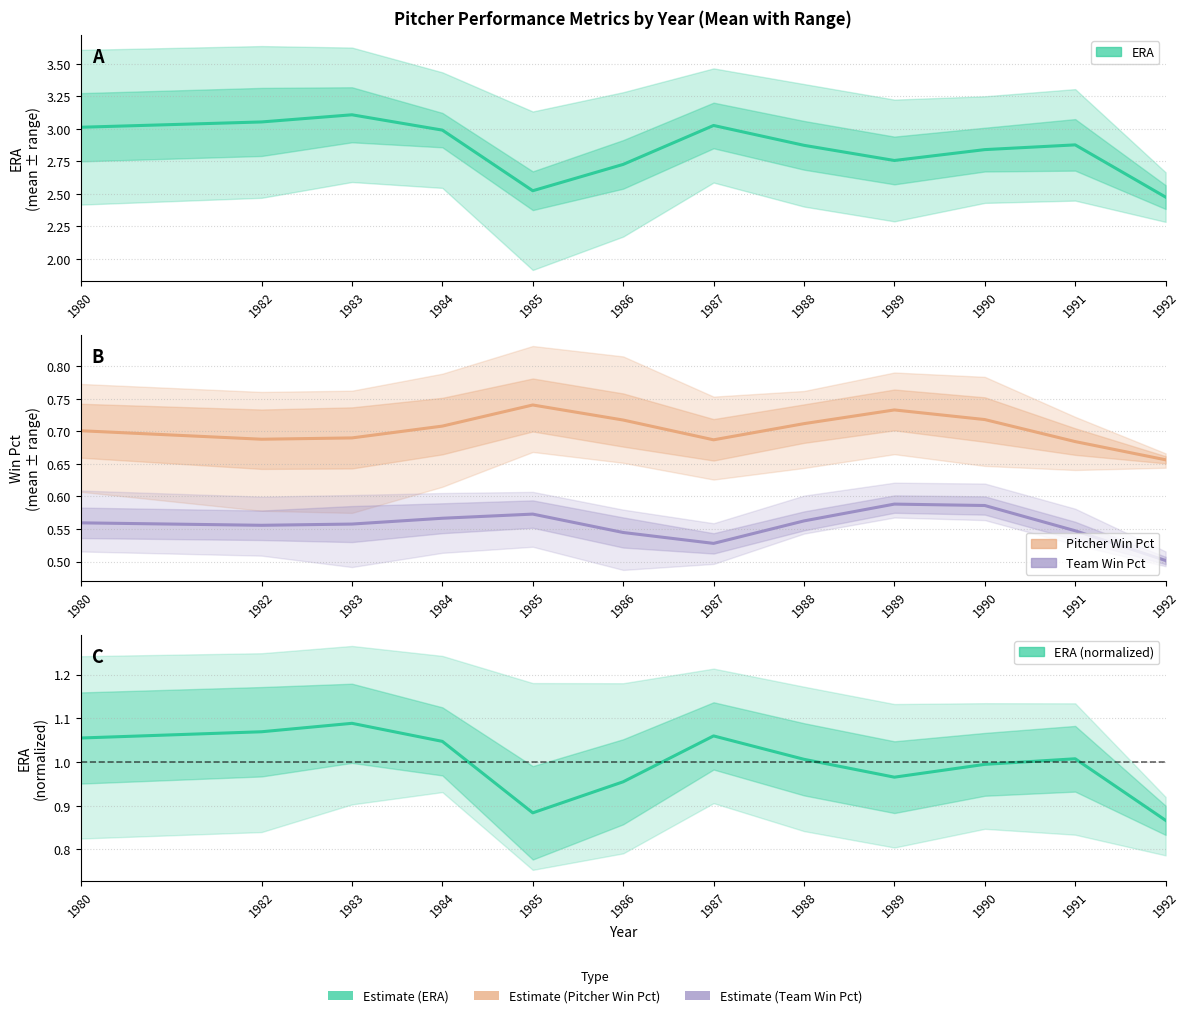

Which label corresponds to the smallest value in the chart?

1992